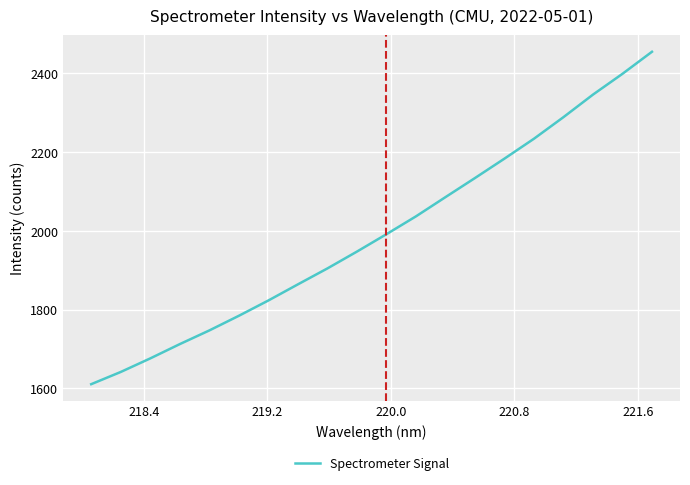

What is the difference between the maximum and minimum values?

844.0